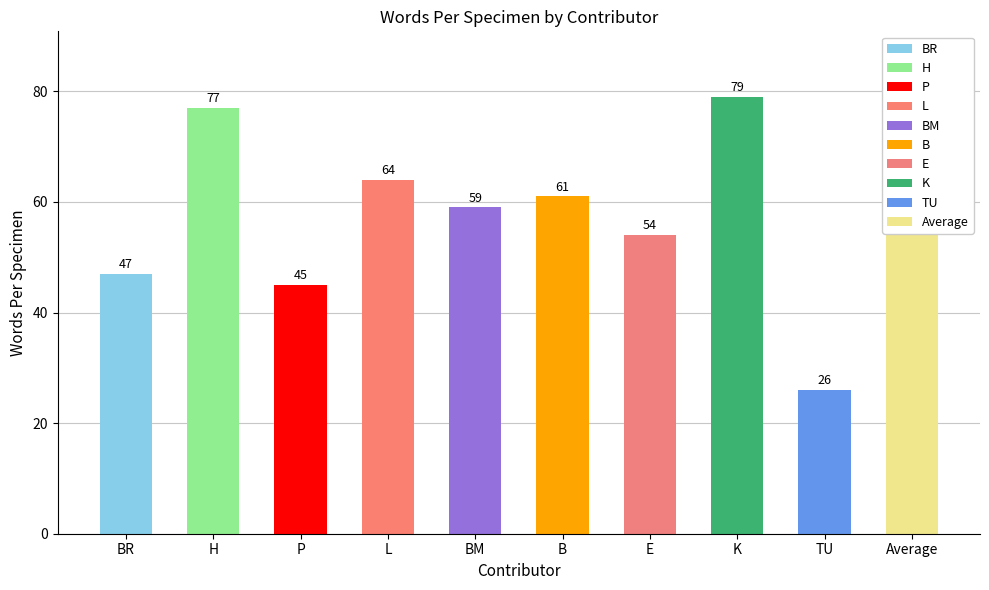

Reading left to right, what are all the values shown in this chart?

BR=47	H=77	P=45	L=64	BM=59	B=61	E=54	K=79	TU=26	Average=57